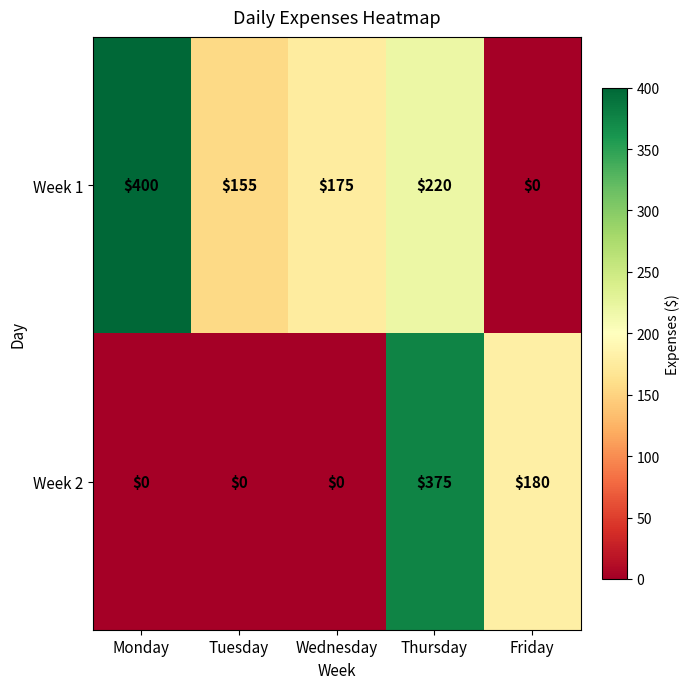

Reading left to right, list all the values displayed in this chart.

Week 1: Monday=400	Tuesday=155	Wednesday=175	Thursday=220	Friday=0
Week 2: Monday=0	Tuesday=0	Wednesday=0	Thursday=375	Friday=180